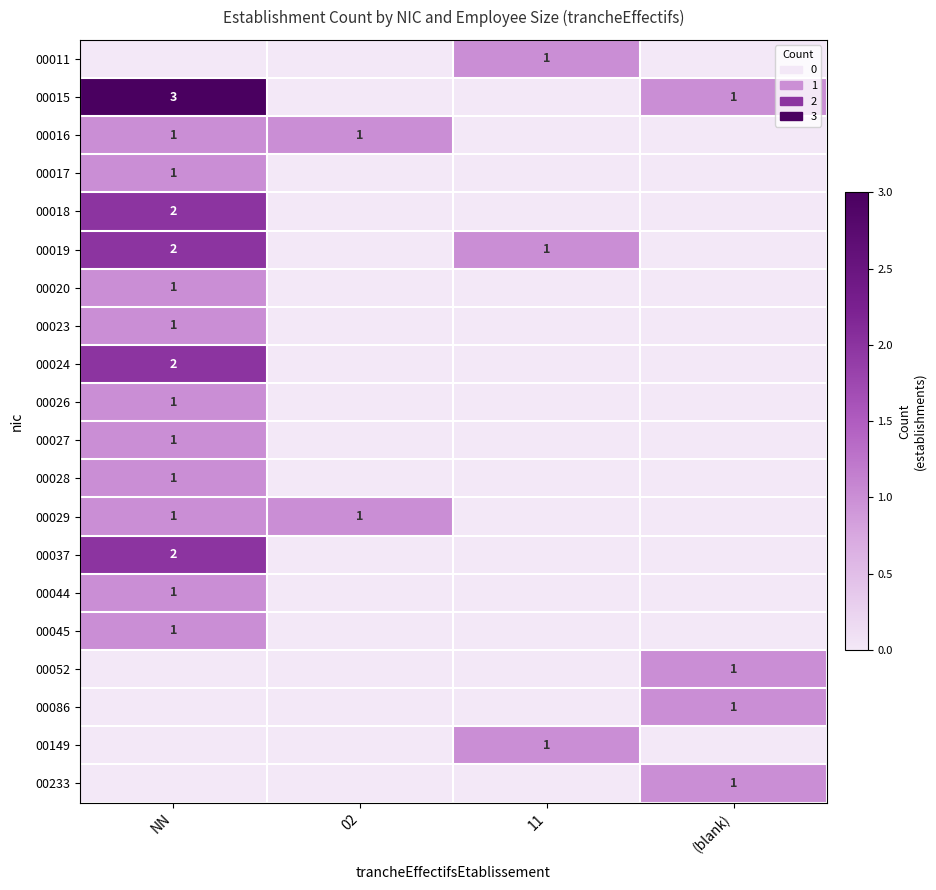

The 00086 series shows 1 at (blank). True or false?

True